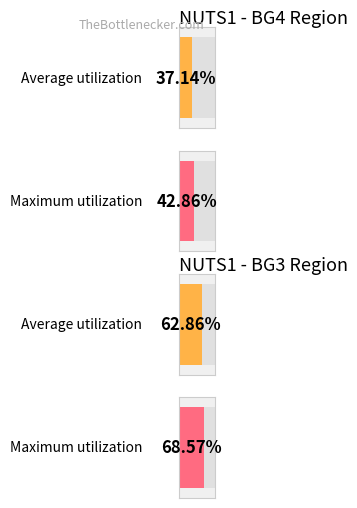

Rank the series by their average value, from lowest to highest.

BG4, BG3